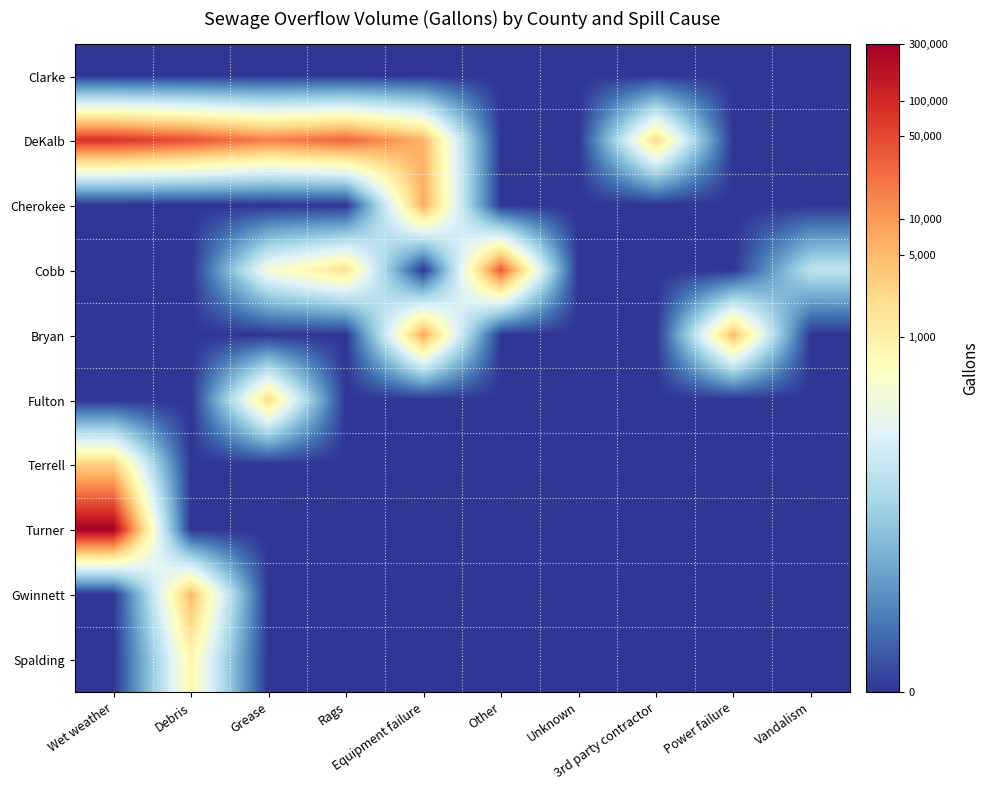

Reading left to right, what are all the values shown in this chart?

Clarke: Wet weather=0.0	Debris=0.0	Grease=0.0	Rags=0.0	Equipment failure=0.0	Other=0.0	Unknown=0.0	3rd party contractor=0.0	Power failure=0.0	Vandalism=0.0
DeKalb: Wet weather=11.3	Debris=10.7	Grease=9.7	Rags=10.3	Equipment failure=8.6	Other=0.0	Unknown=0.0	3rd party contractor=7.7	Power failure=0.0	Vandalism=0.0
Cherokee: Wet weather=0.0	Debris=0.0	Grease=0.0	Rags=0.0	Equipment failure=8.9	Other=0.0	Unknown=0.0	3rd party contractor=0.0	Power failure=0.0	Vandalism=0.0
Cobb: Wet weather=0.0	Debris=0.0	Grease=5.9	Rags=7.5	Equipment failure=0.0	Other=10.5	Unknown=0.0	3rd party contractor=0.0	Power failure=0.0	Vandalism=4.3
Bryan: Wet weather=0.0	Debris=0.0	Grease=0.0	Rags=0.0	Equipment failure=9.0	Other=0.0	Unknown=0.0	3rd party contractor=0.0	Power failure=8.5	Vandalism=0.0
Fulton: Wet weather=0.0	Debris=0.0	Grease=7.7	Rags=0.0	Equipment failure=0.0	Other=0.0	Unknown=0.0	3rd party contractor=0.0	Power failure=0.0	Vandalism=0.0
Terrell: Wet weather=8.0	Debris=0.0	Grease=0.0	Rags=0.0	Equipment failure=0.0	Other=0.0	Unknown=0.0	3rd party contractor=0.0	Power failure=0.0	Vandalism=0.0
Turner: Wet weather=12.6	Debris=0.0	Grease=0.0	Rags=0.0	Equipment failure=0.0	Other=0.0	Unknown=0.0	3rd party contractor=0.0	Power failure=0.0	Vandalism=0.0
Gwinnett: Wet weather=0.0	Debris=8.5	Grease=0.0	Rags=0.0	Equipment failure=0.0	Other=0.0	Unknown=0.0	3rd party contractor=0.0	Power failure=0.0	Vandalism=0.0
Spalding: Wet weather=0.0	Debris=6.7	Grease=0.0	Rags=0.0	Equipment failure=0.0	Other=0.0	Unknown=0.0	3rd party contractor=0.0	Power failure=0.0	Vandalism=0.0